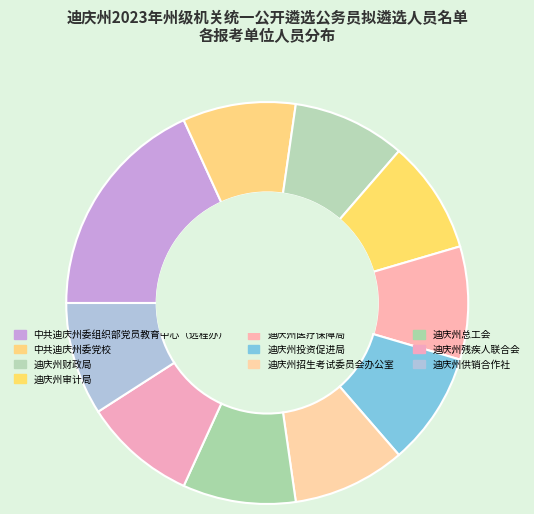

What is the change in value from 中共迪庆州委组织部党员教育中心（远程办） to 中共迪庆州委党校?

-1